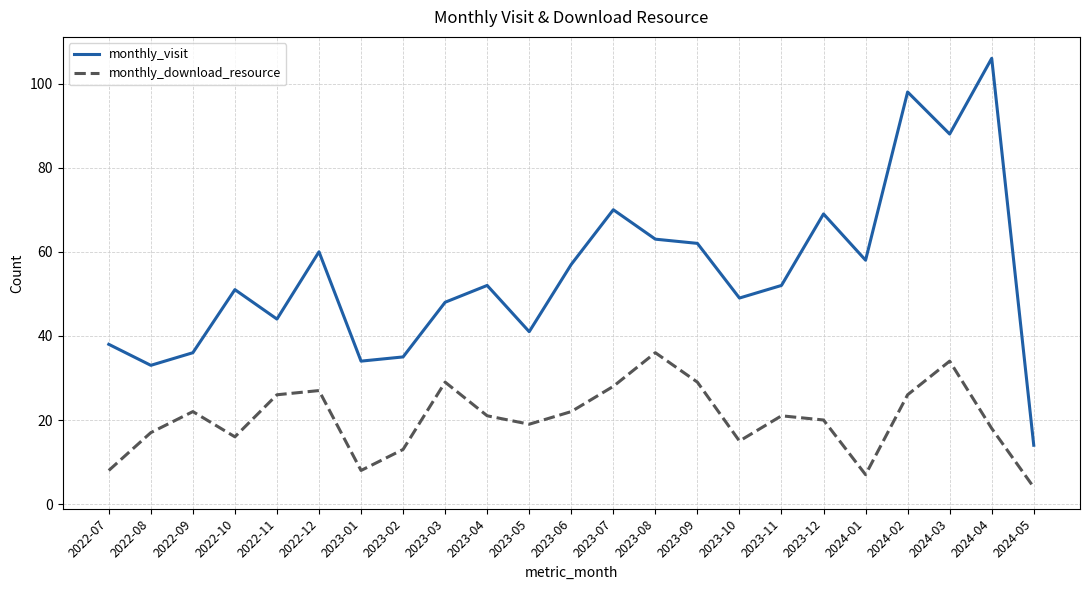

What is the maximum value shown in the chart?

106